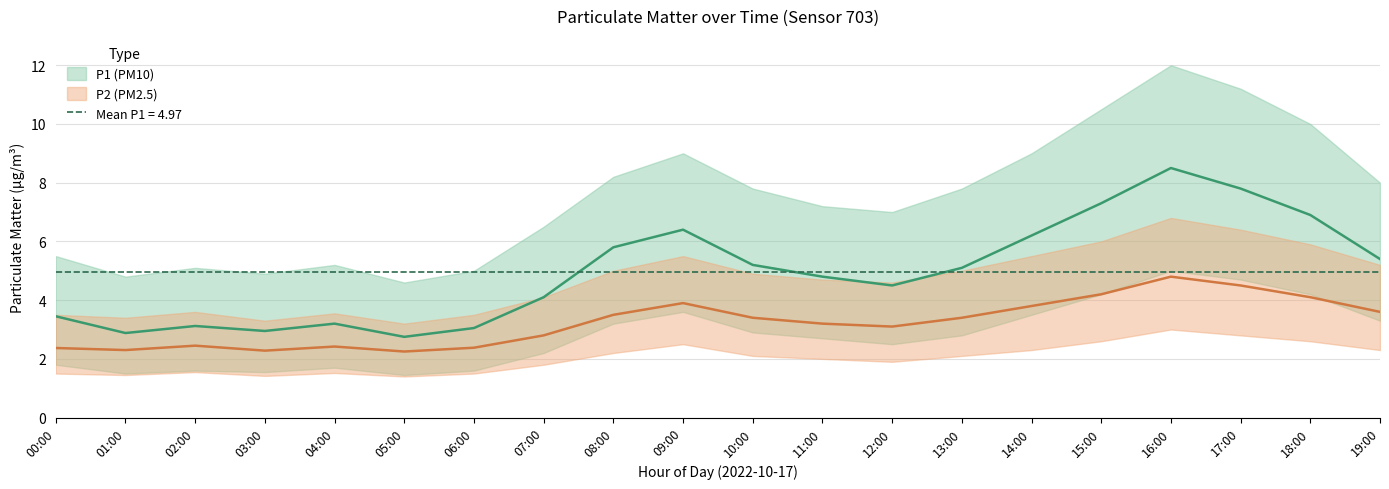

At how many categories does at least one series exceed 1?

20